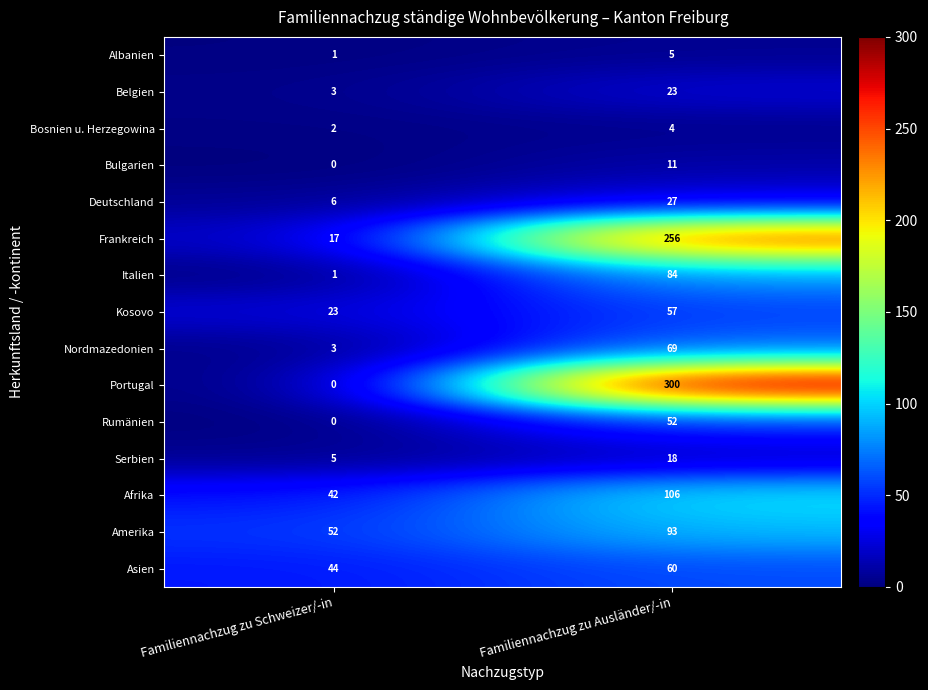

Where is Nordmazedonien nearest to the value 36?

Familiennachzug zu Schweizer/-in